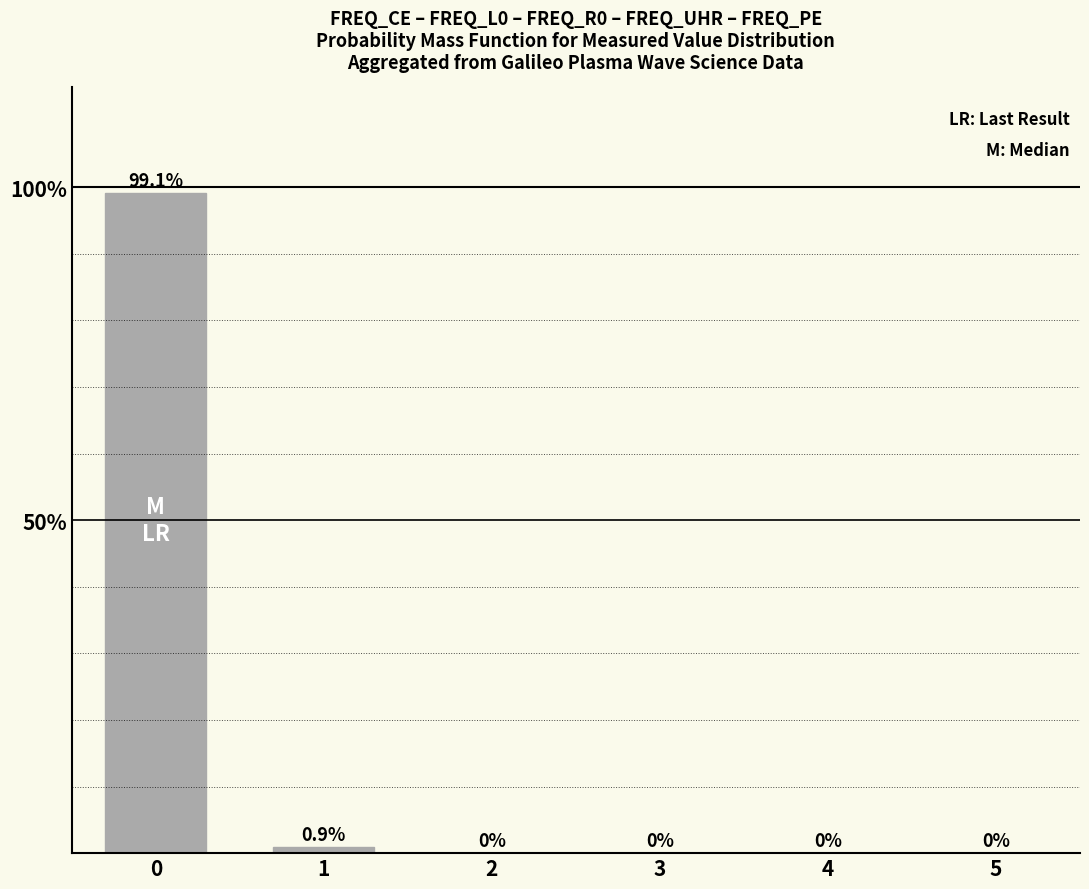

Is it true that the value at 5 is 0.0?

True